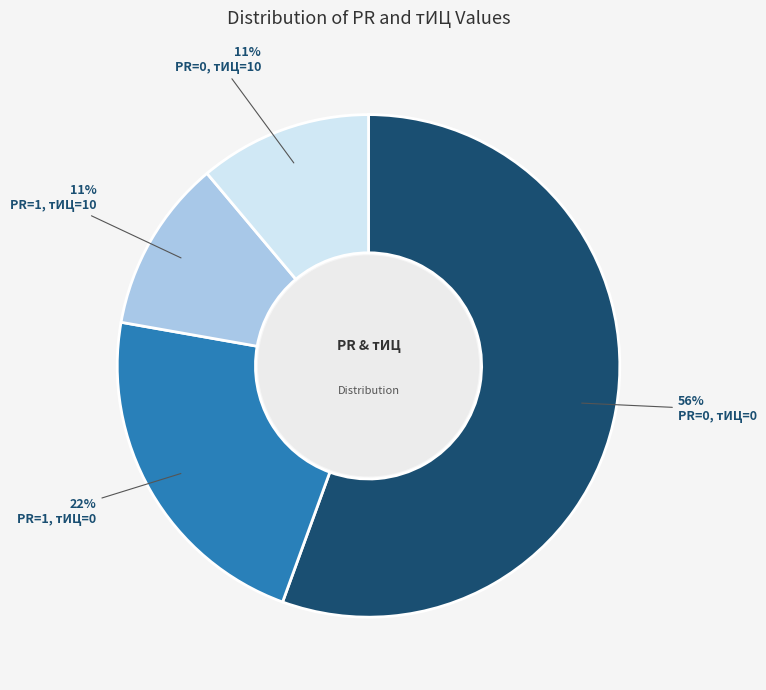

Which category has the biggest portion of the pie?

PR=0, тИЦ=0